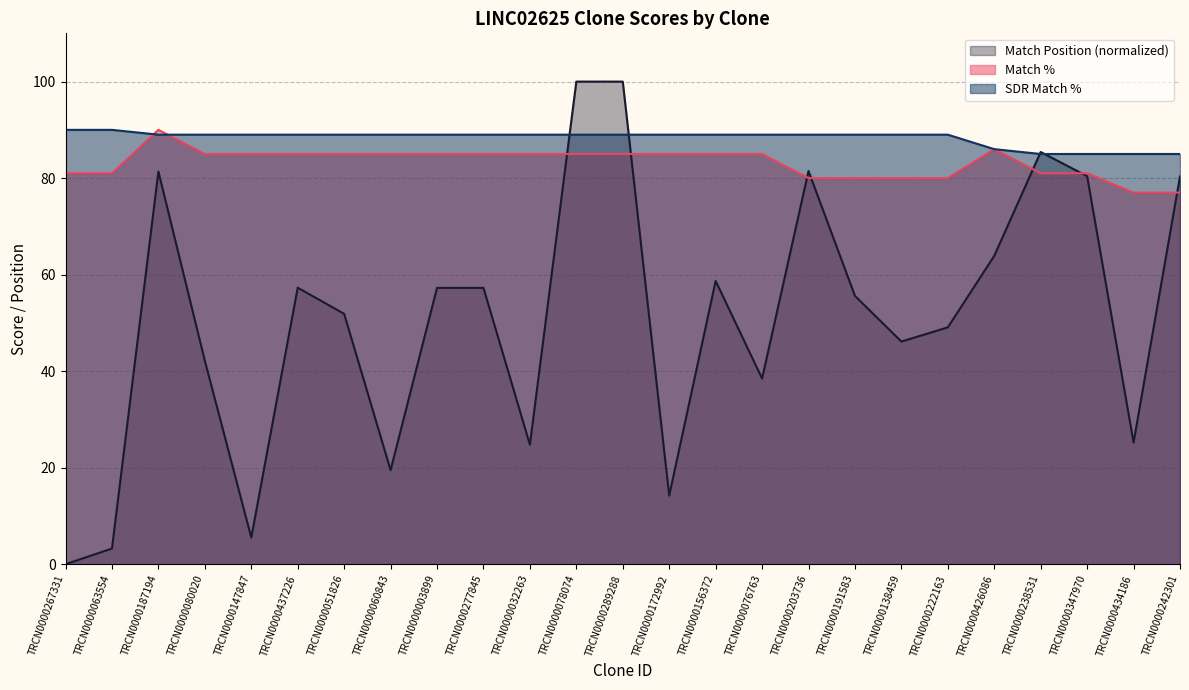

Reading left to right, extract all data points from this chart.

Match Position: 0.0	3.2	81.4	42.2	5.5	57.3	51.9	19.5	57.3	57.3	24.8	100.0	100.0	14.2	58.7	38.5	81.5	55.6	46.1	49.1	63.9	85.4	80.4	25.2	80.4
Match %: 81.0	81.0	90.0	85.0	85.0	85.0	85.0	85.0	85.0	85.0	85.0	85.0	85.0	85.0	85.0	85.0	80.0	80.0	80.0	80.0	86.0	81.0	81.0	77.0	77.0
SDR Match %: 90.0	90.0	89.0	89.0	89.0	89.0	89.0	89.0	89.0	89.0	89.0	89.0	89.0	89.0	89.0	89.0	89.0	89.0	89.0	89.0	86.0	85.0	85.0	85.0	85.0